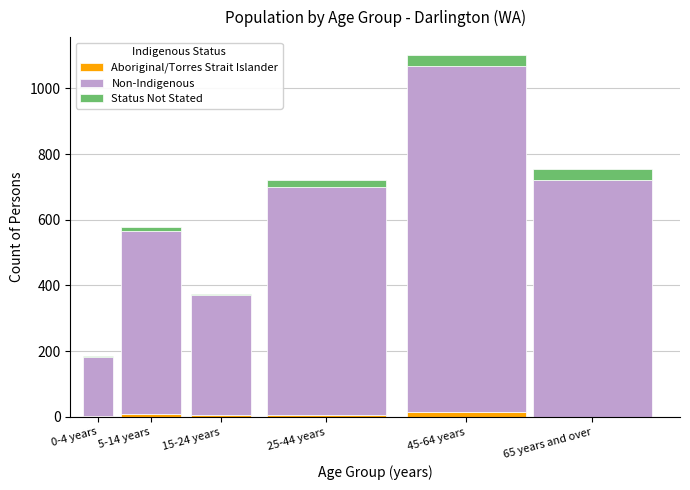

What is the total value across all series at 65 years and over?

756